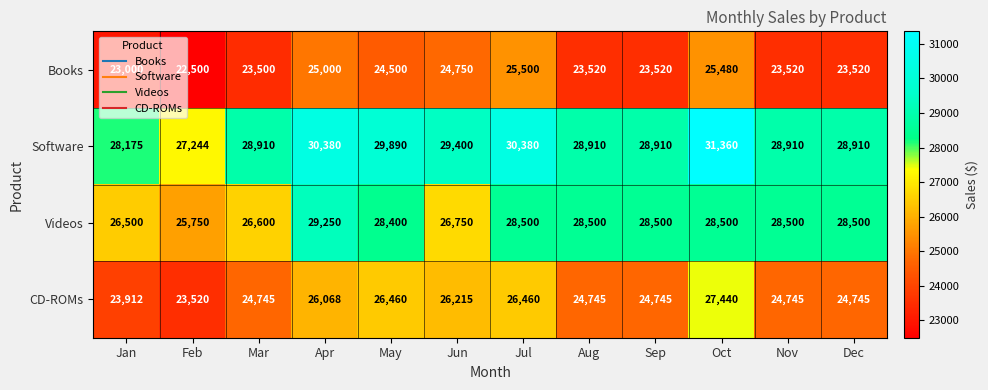

What is the sum of all Software values?

351379